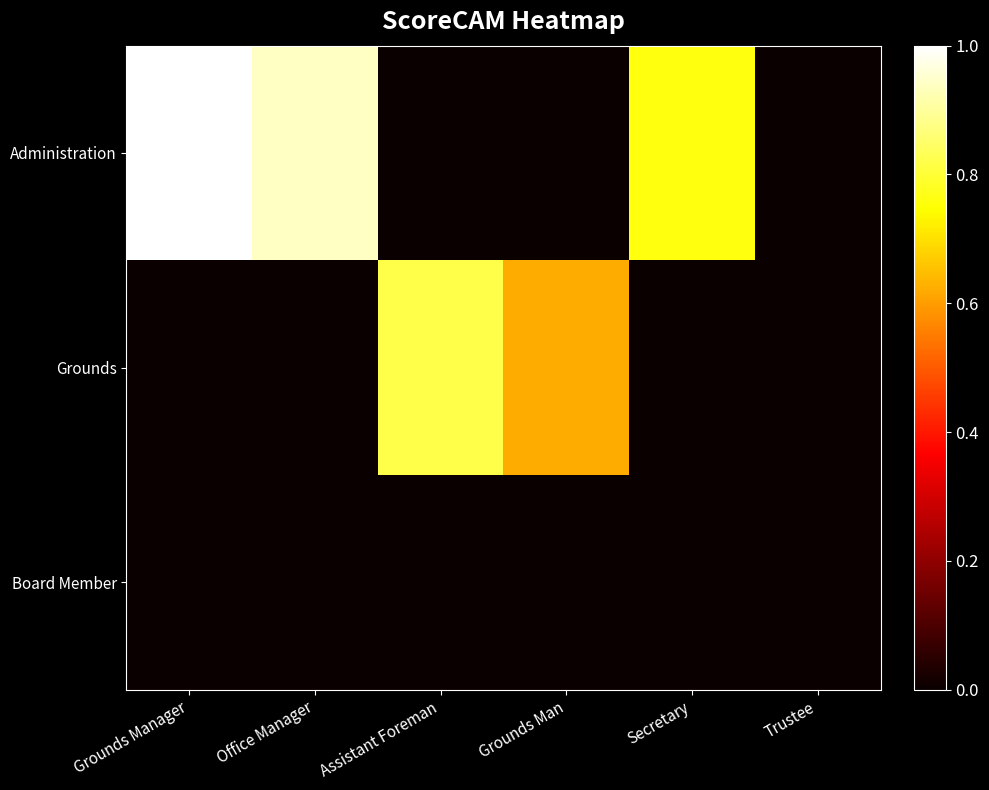

What is the total value across all series at Secretary?

0.8